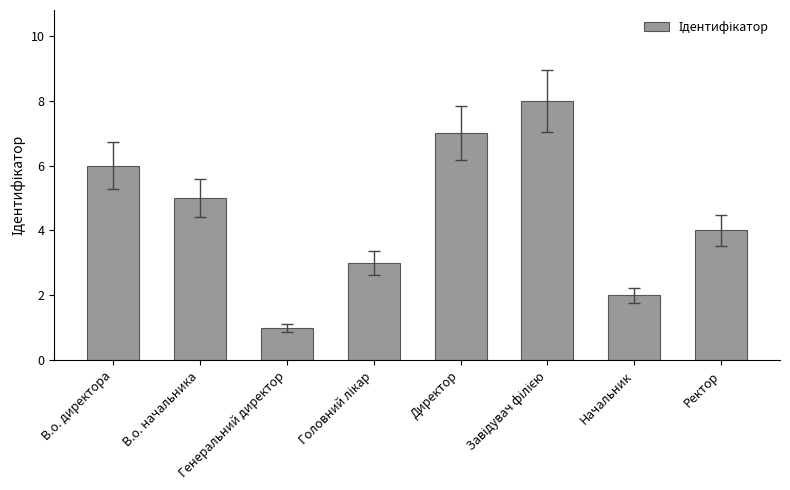

At which label does the data first exceed 5?

В.о. директора